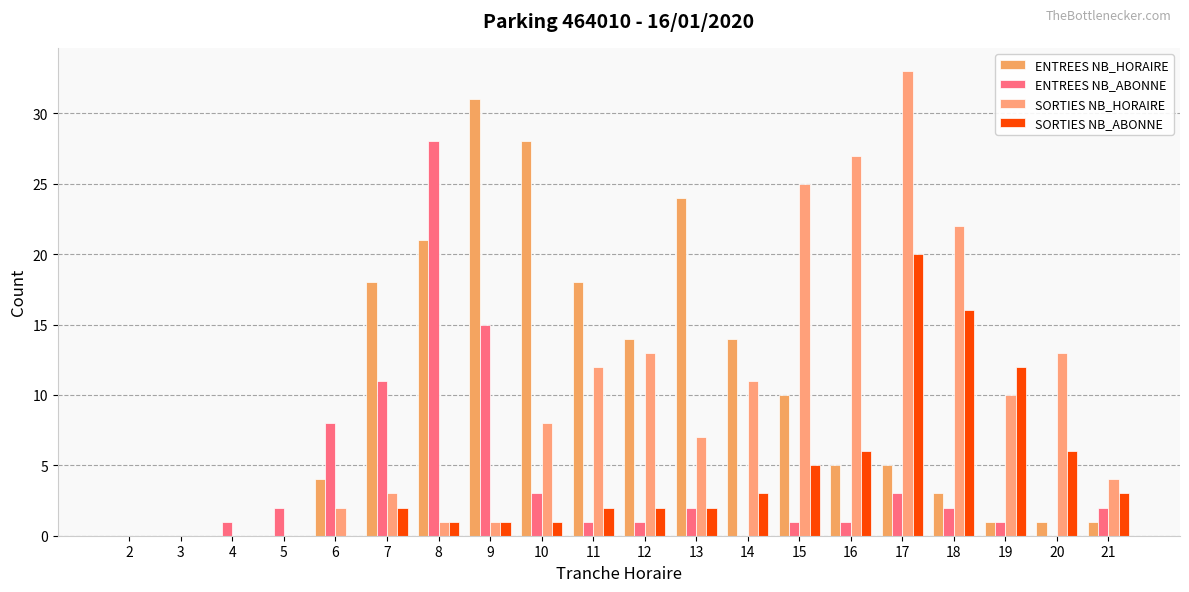

What is the greatest value displayed?

33